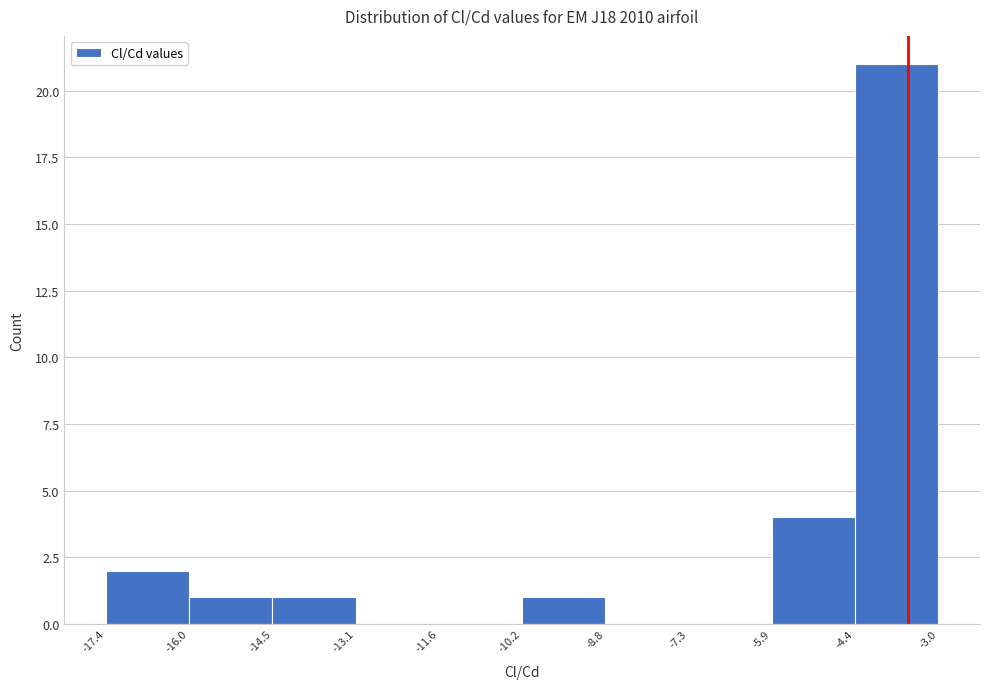

Reading left to right, list every bar in this chart as the range it spans on the x-axis followed by its height. The values are not printed on the chart, so give them approximately, as read against the axis.

-17.4 to -16.0: 2
-16.0 to -14.5: 1
-14.5 to -13.1: 1
-13.1 to -11.6: 0
-11.6 to -10.2: 0
-10.2 to -8.8: 1
-8.8 to -7.3: 0
-7.3 to -5.9: 0
-5.9 to -4.4: 4
-4.4 to -3.0: 21